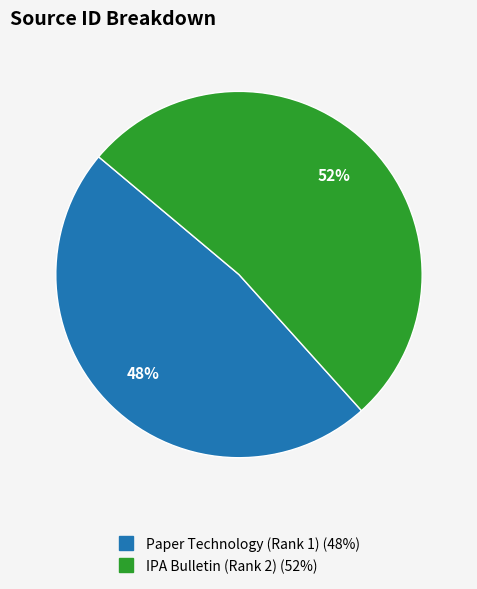

Which slice is the largest?

IPA Bulletin (Rank 2)